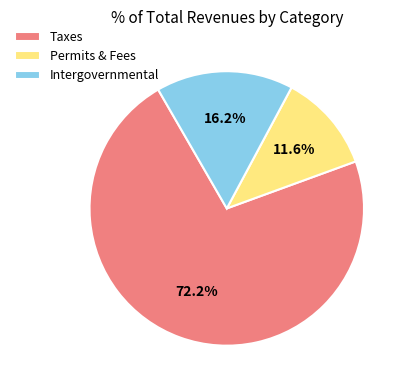

Combined, what portion of the pie is Taxes and Permits & Fees?

83.8%